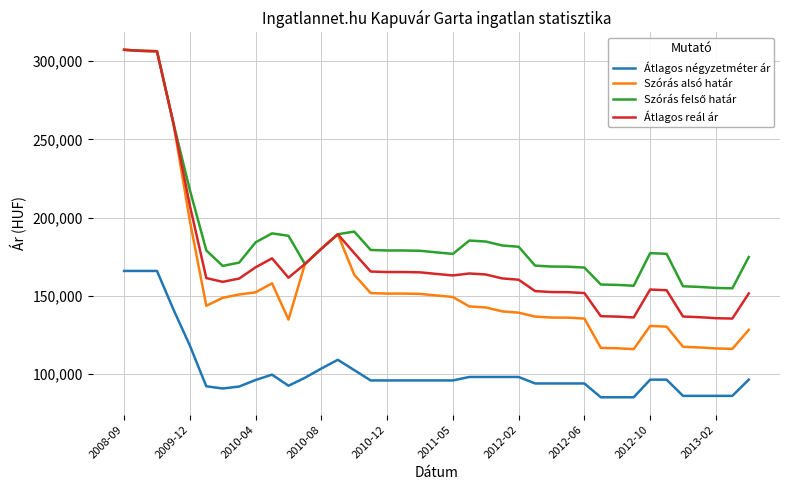

True or false: Átlagos négyzetméter ár and Szórás alsó határ cross at least once.

False